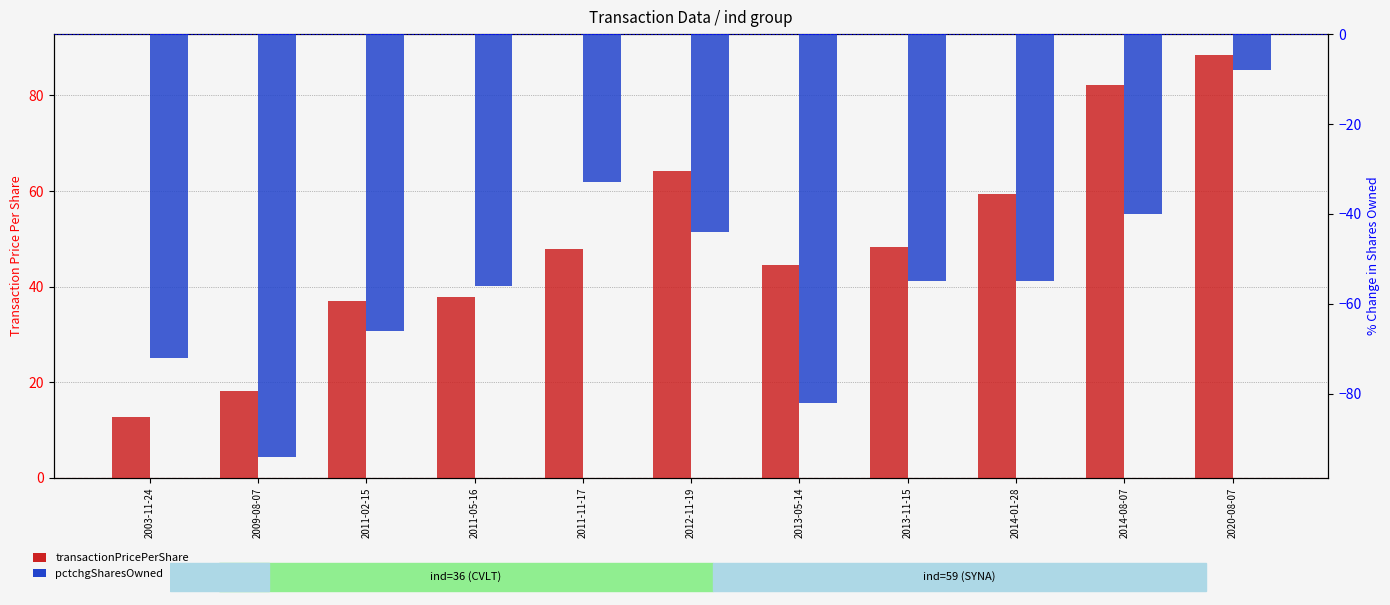

What is the value of the transactionPricePerShare bar at the 3rd from the left?

36.9